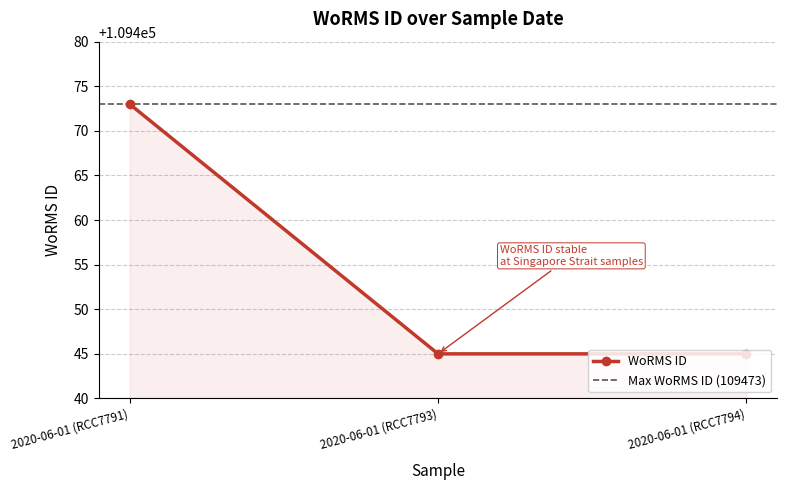

Count the number of data series in this chart.

1